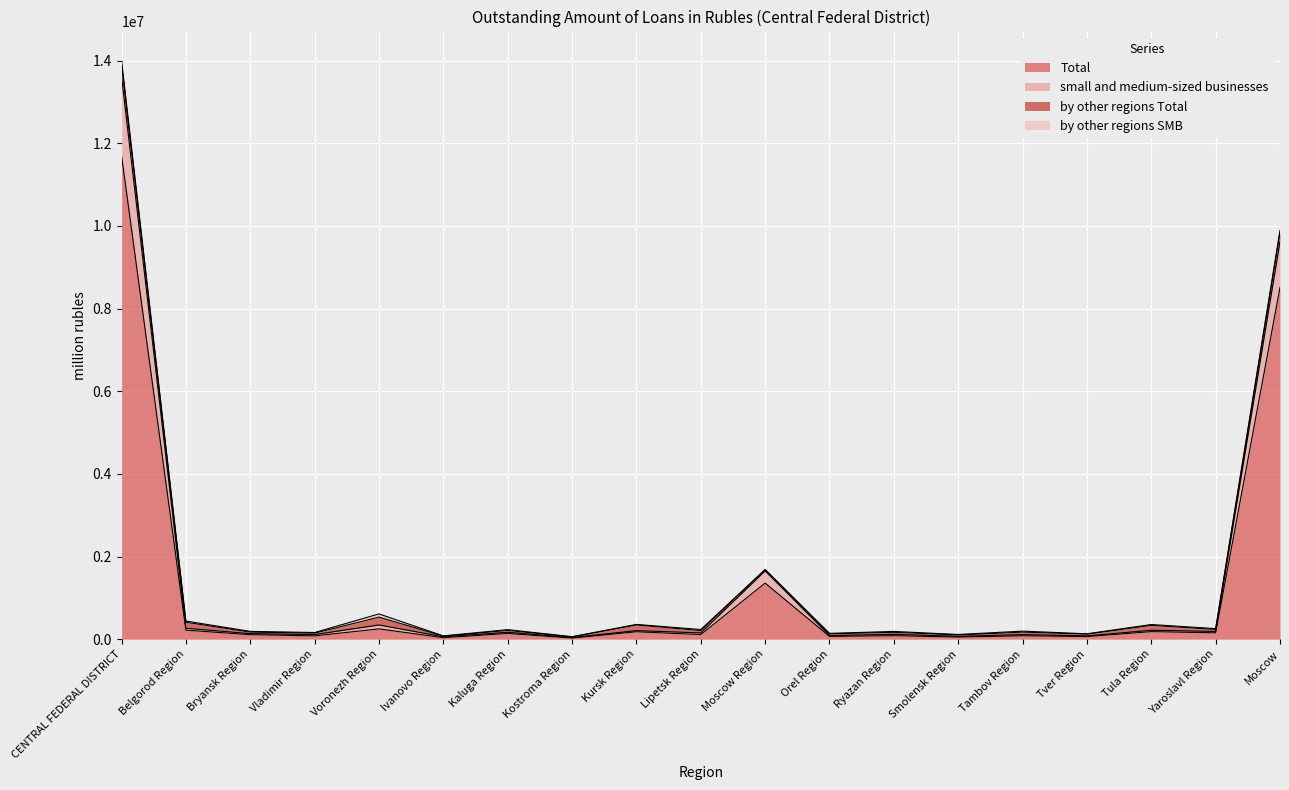

True or false: Total has a value of 52870 at Tambov Region.

False